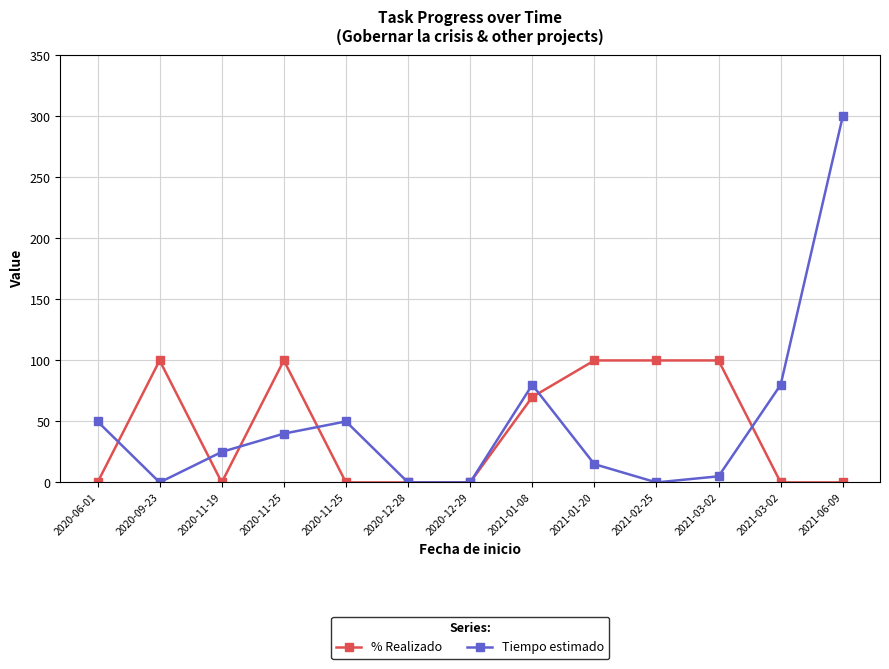

Does the chart have visible grid lines?

Yes